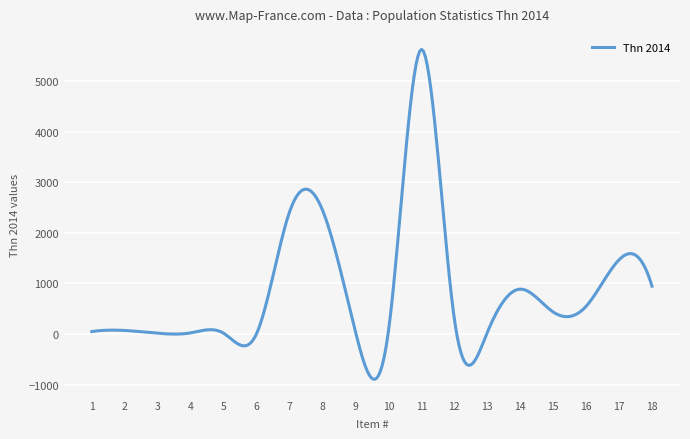

What is the greatest value displayed?

5625.5